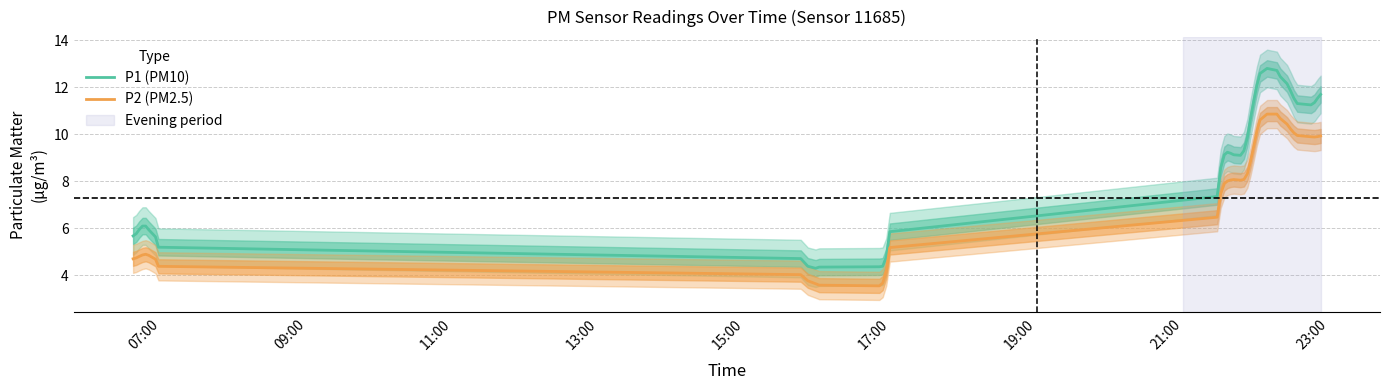

What is the minimum value for P2 (PM2.5)?

3.6